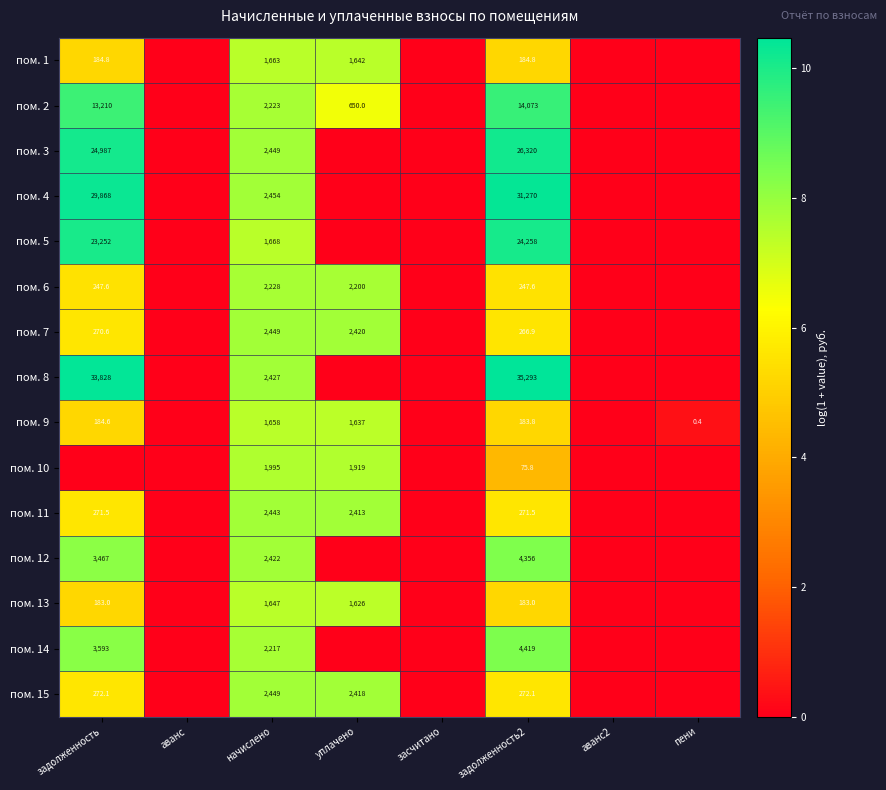

What is the sum of the пом. 15 values at начислено and задолженность?

2721.1